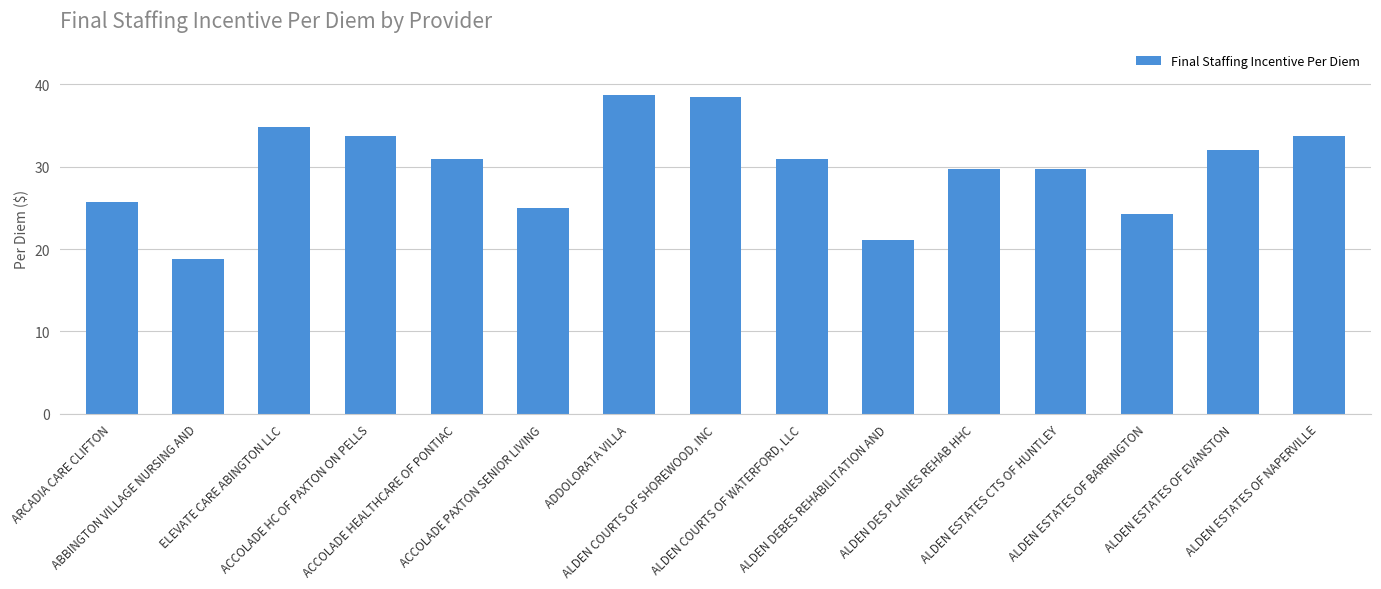

What is the sum of all values?

447.8